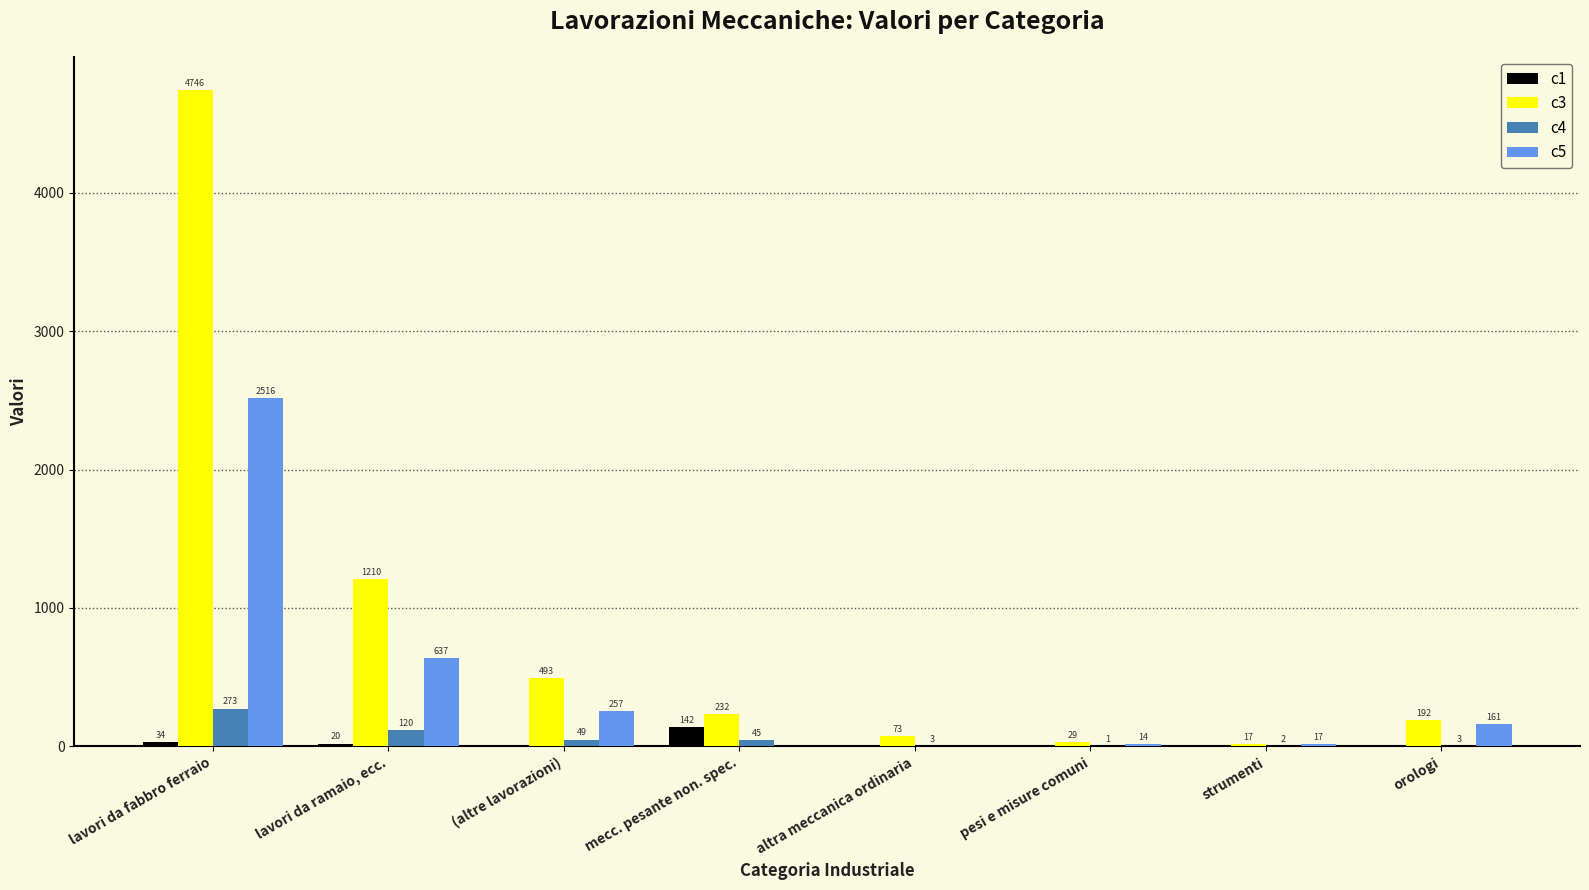

What is the approximate value of c5 at lavori da fabbro ferraio, to the nearest 10?

2520